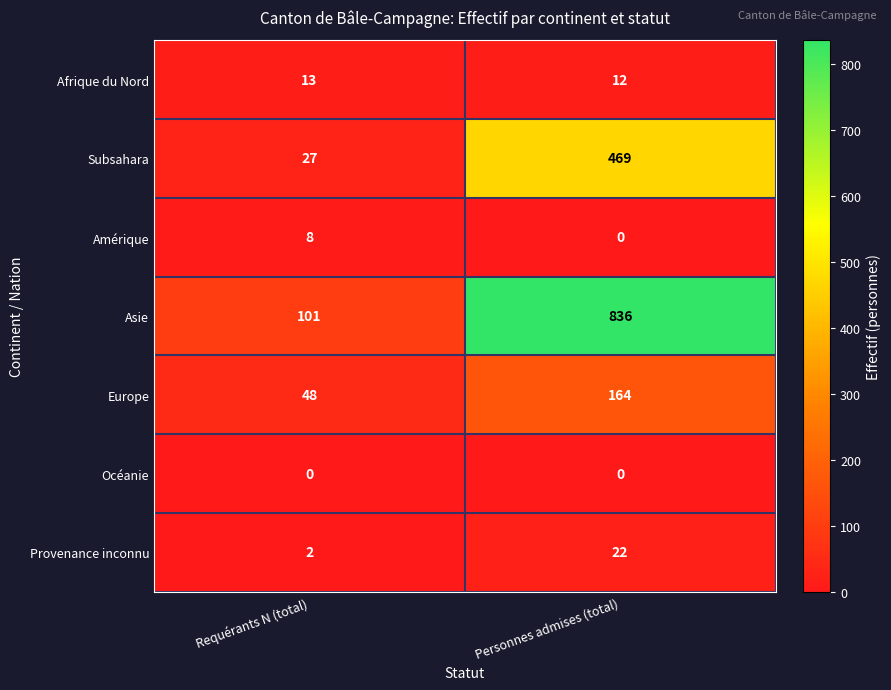

Reading left to right, what are all the values shown in this chart?

Afrique du Nord: 13	12
Subsahara: 27	469
Amérique: 8	0
Asie: 101	836
Europe: 48	164
Océanie: 0	0
Provenance inconnu: 2	22